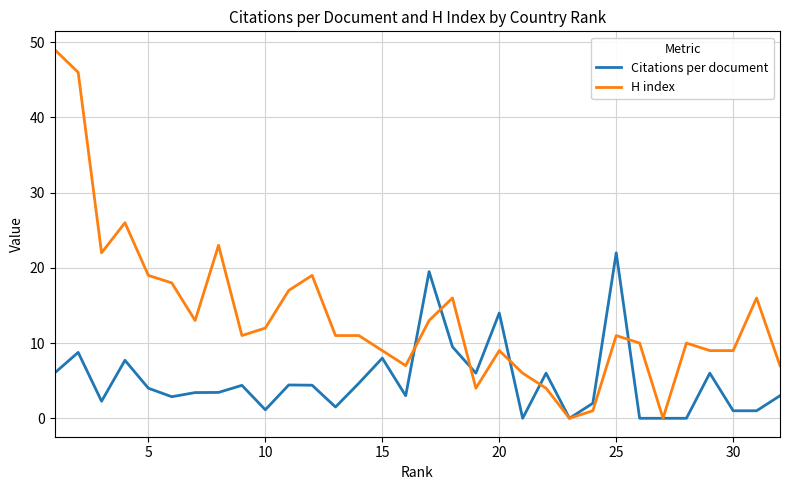

What is the maximum value for H index?

49.0